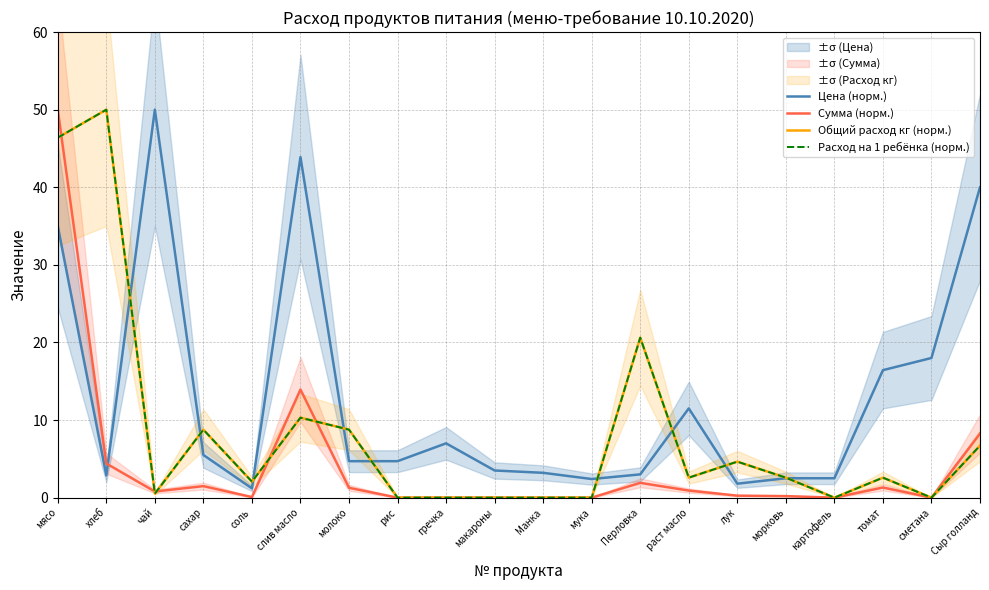

What is the label of the 1st point from the left?

мясо